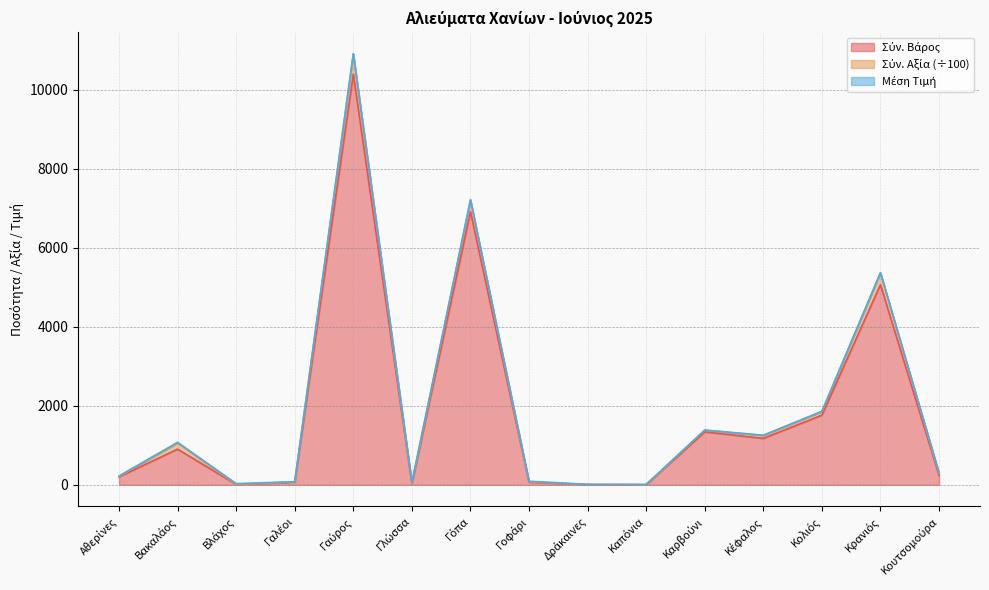

What are all the series names shown in the legend?

Σύν. Βάρος, Σύν. Αξία (÷100), Μέση Τιμή